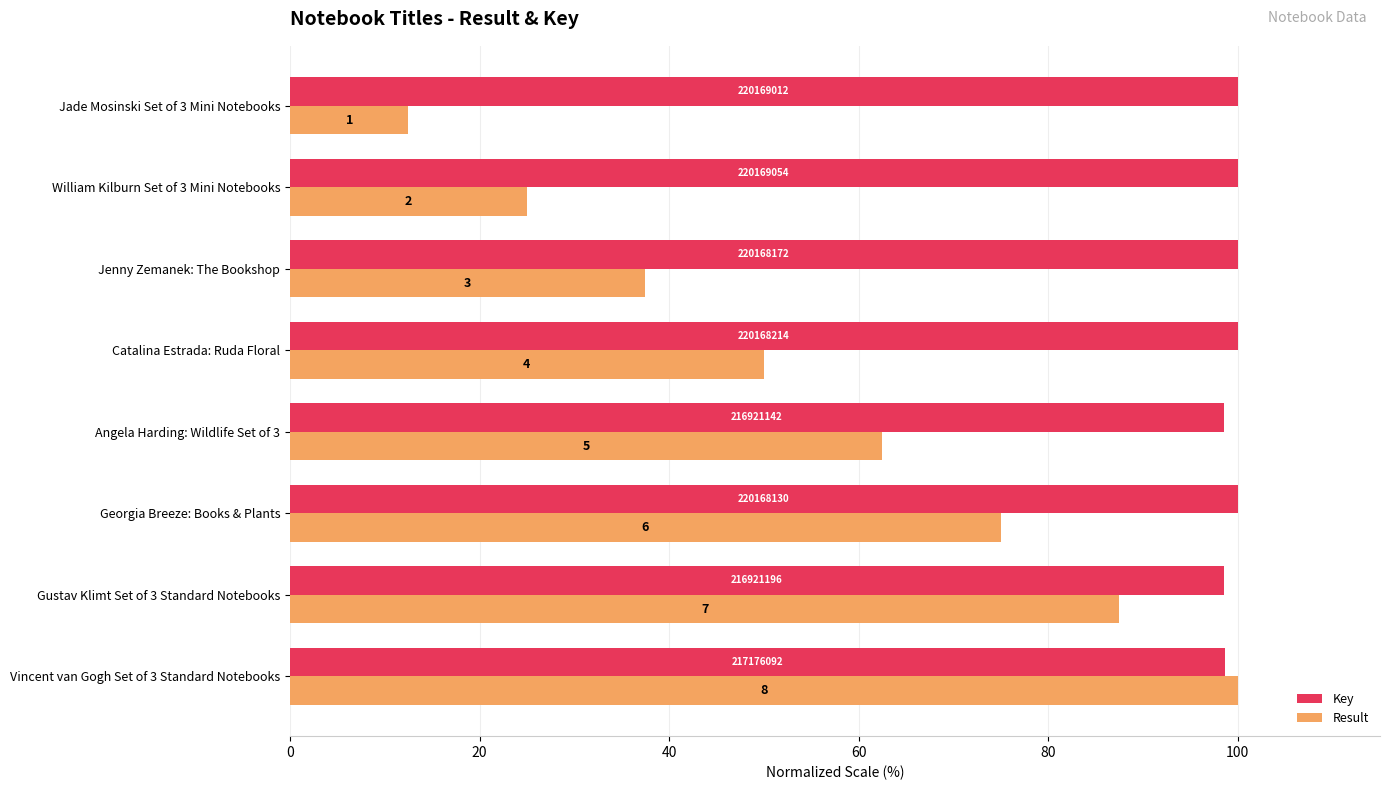

List the series in order of their overall mean, highest first.

Key, Result